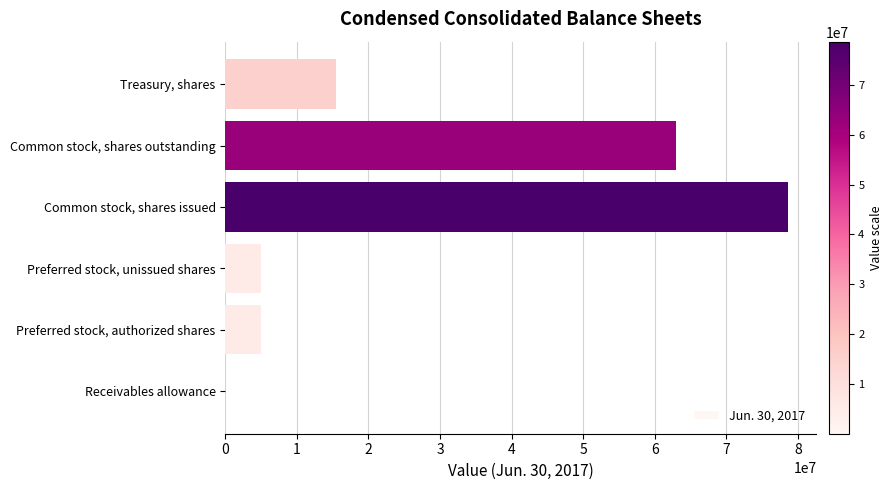

Which has a higher value, Common stock, shares issued or Common stock, shares outstanding?

Common stock, shares issued